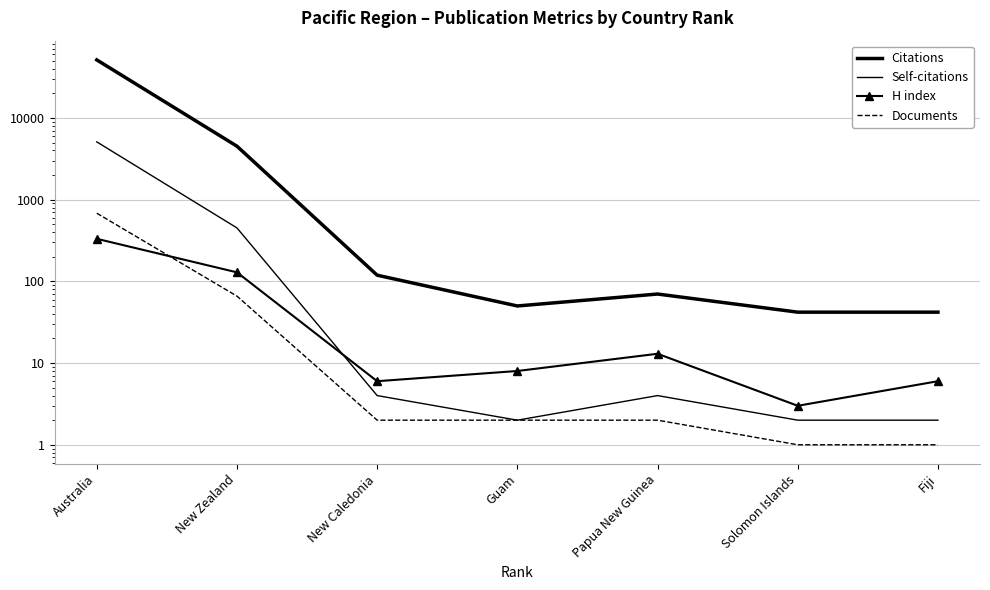

Which series changed the most between Australia and New Zealand?

Citations